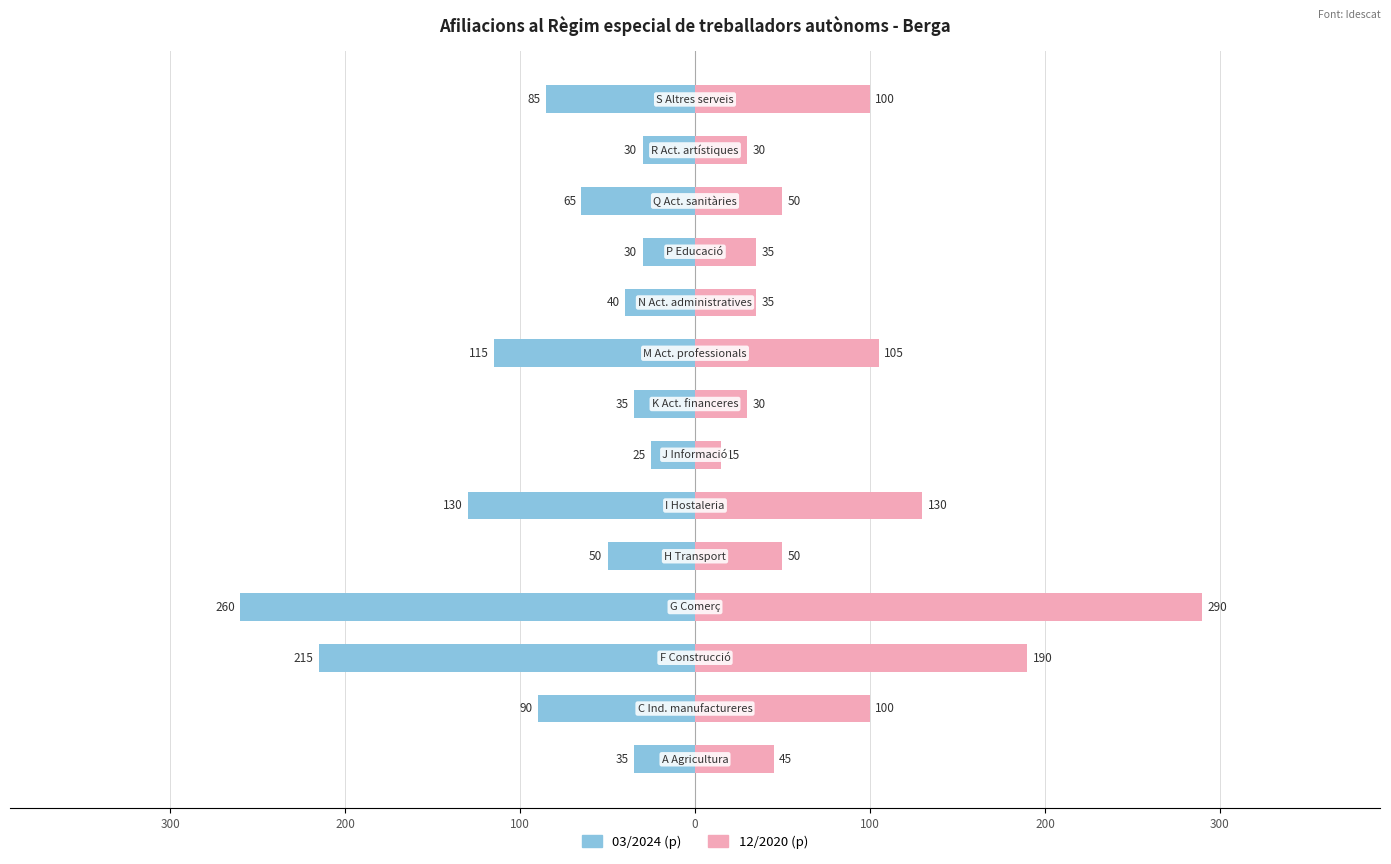

What is the sum of all 03/2024 (p) values?

-1205